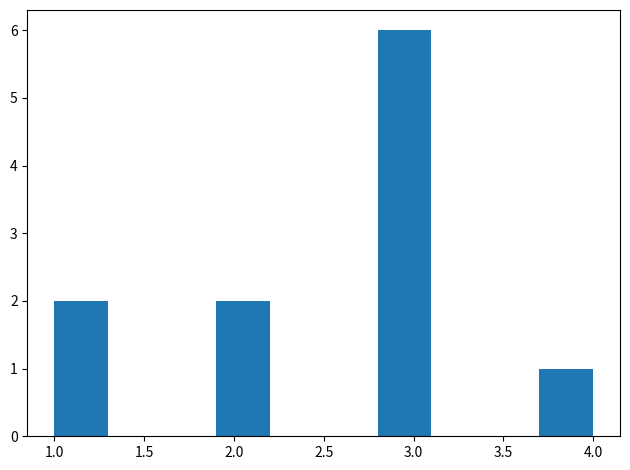

Reading left to right, transcribe this chart: for each bar, give the range it covers on the x-axis and its height. The values are not printed on the chart, so give them approximately, as read against the axis.

1.0 to 1.3: 2
1.3 to 1.6: 0
1.6 to 1.9: 0
1.9 to 2.2: 2
2.2 to 2.5: 0
2.5 to 2.8: 0
2.8 to 3.1: 6
3.1 to 3.4: 0
3.4 to 3.7: 0
3.7 to 4.0: 1